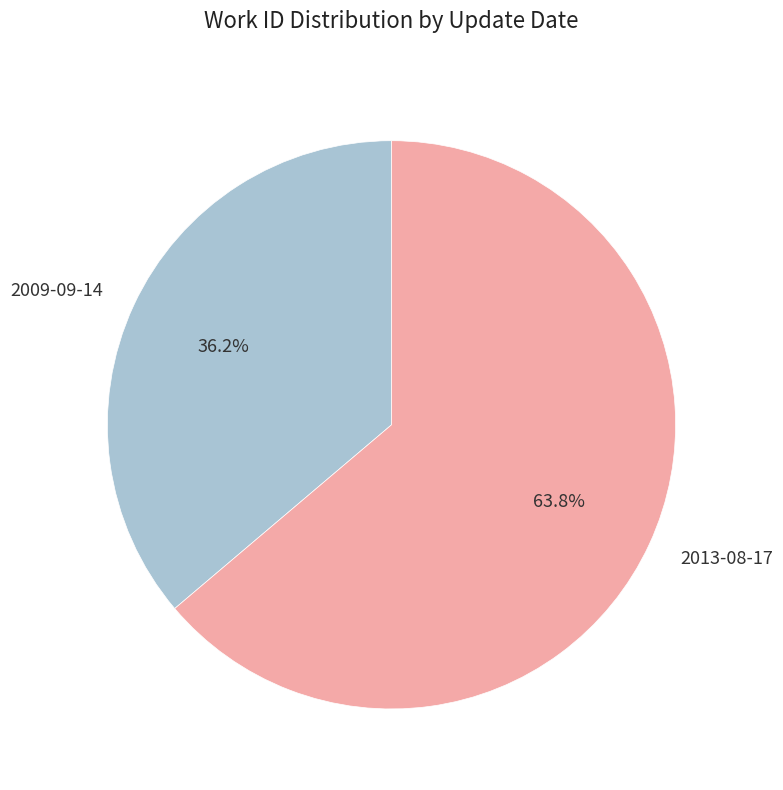

What portion of the pie excludes 2013-08-17?

36.2%